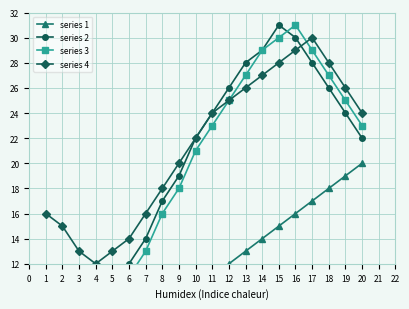

What is the lowest value of the series 4 series?

12